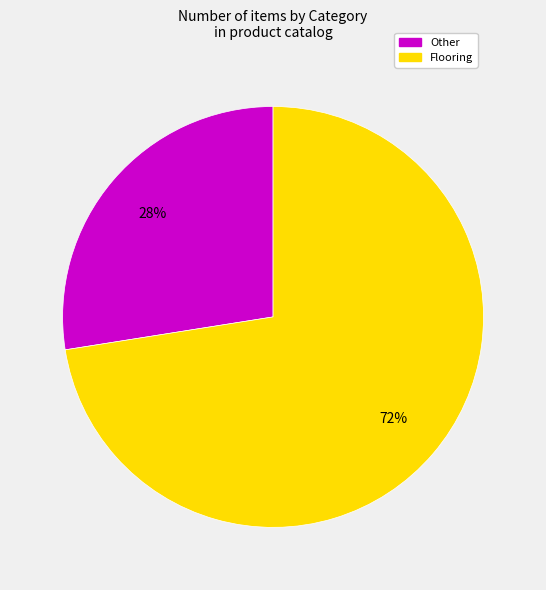

Does any single category account for the majority?

Yes